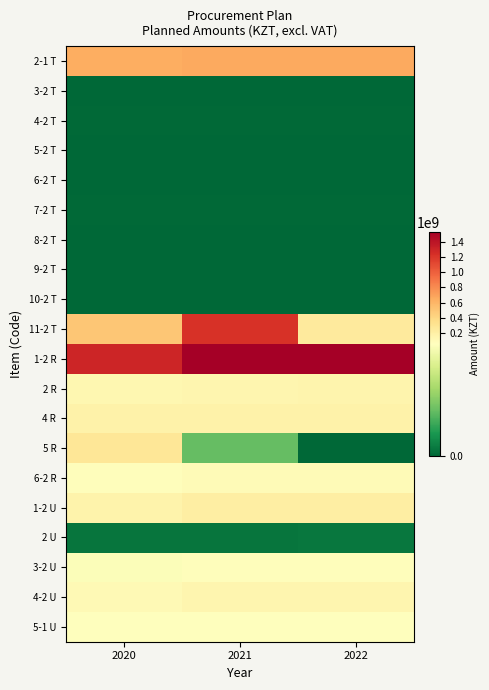

What is the maximum value shown in the chart?

1541335400.0